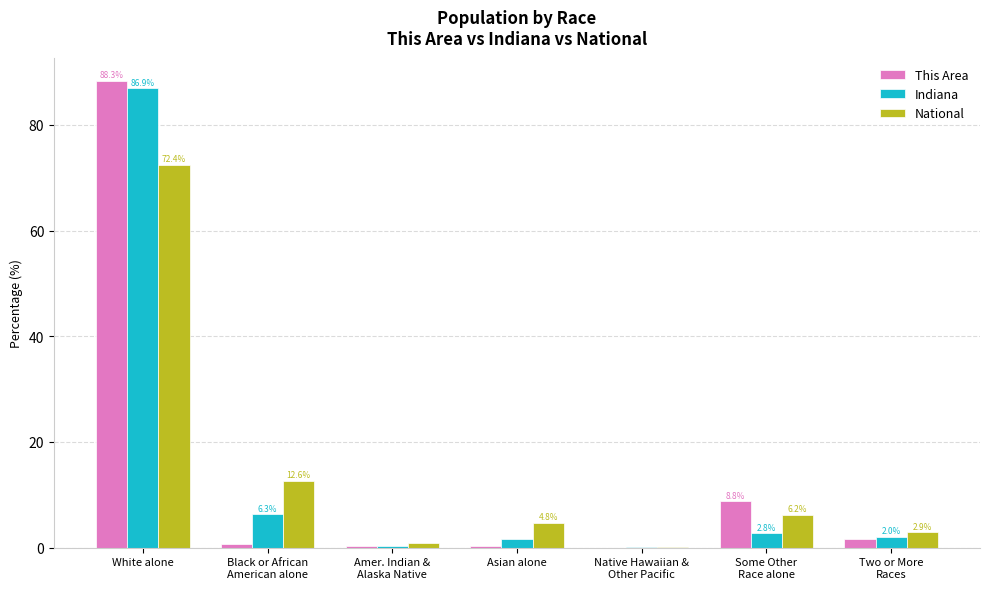

The value of Indiana at White alone is 86.9. True or false?

True